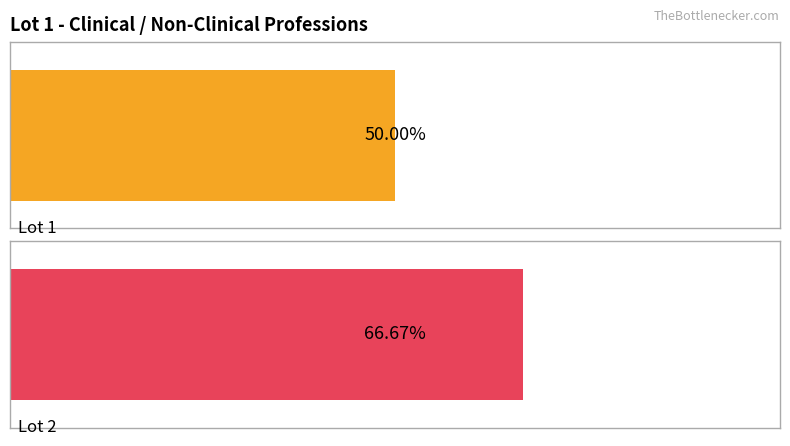

Which series has the largest total across all categories?

Lot 2